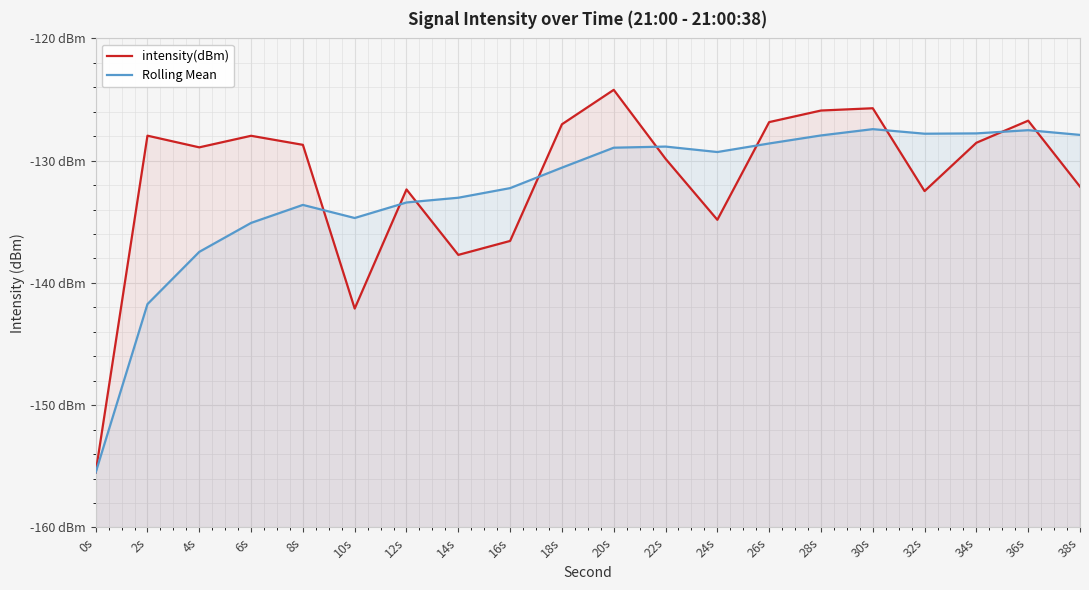

What is the label of the 1st point from the left?

0s